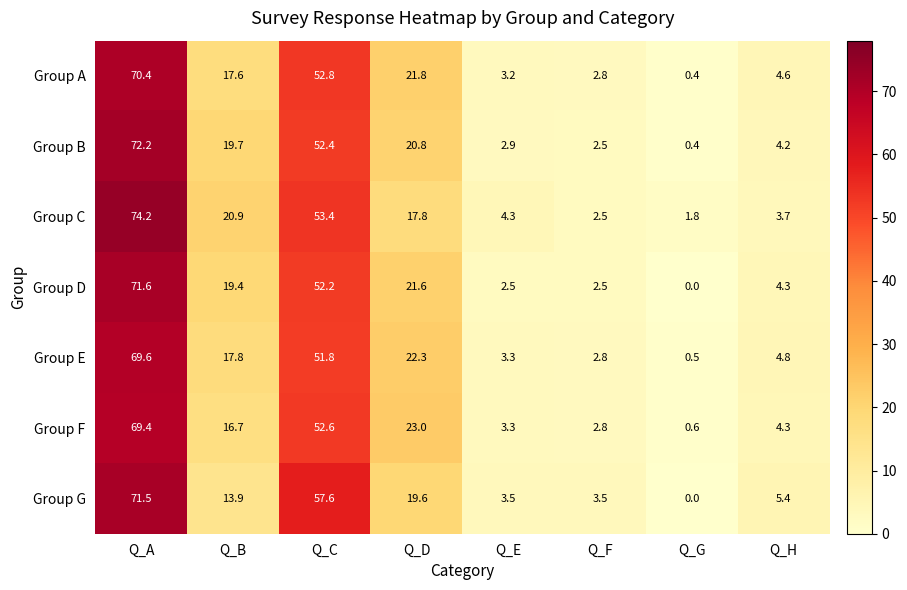

What is the sum of all Group G values?

175.0